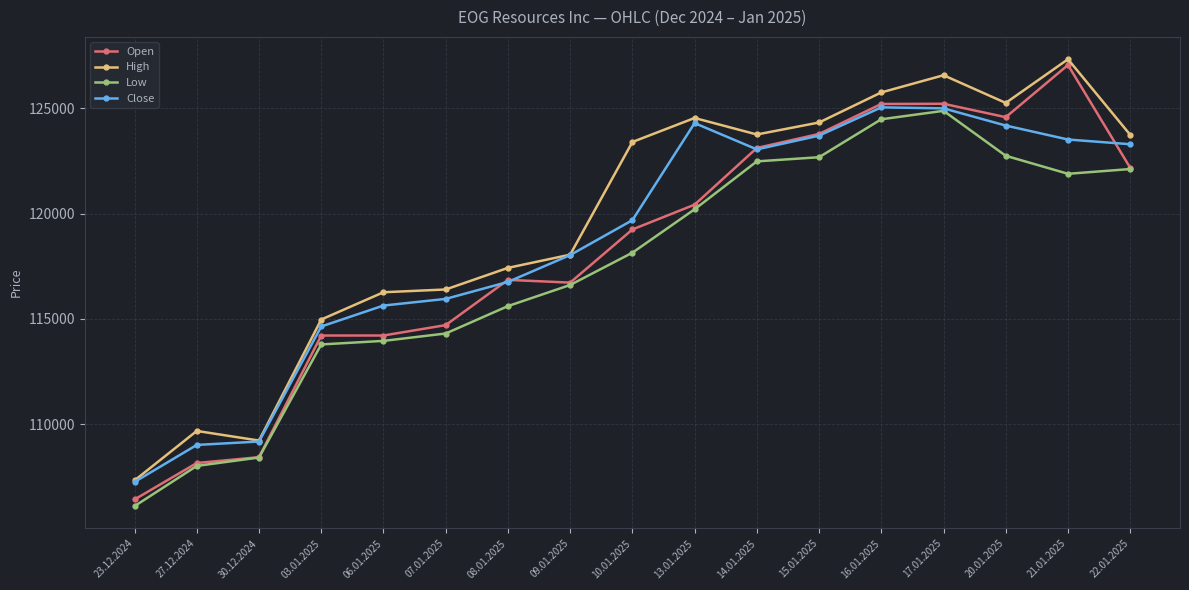

List the series in order of their overall mean, lowest first.

Low, Open, Close, High